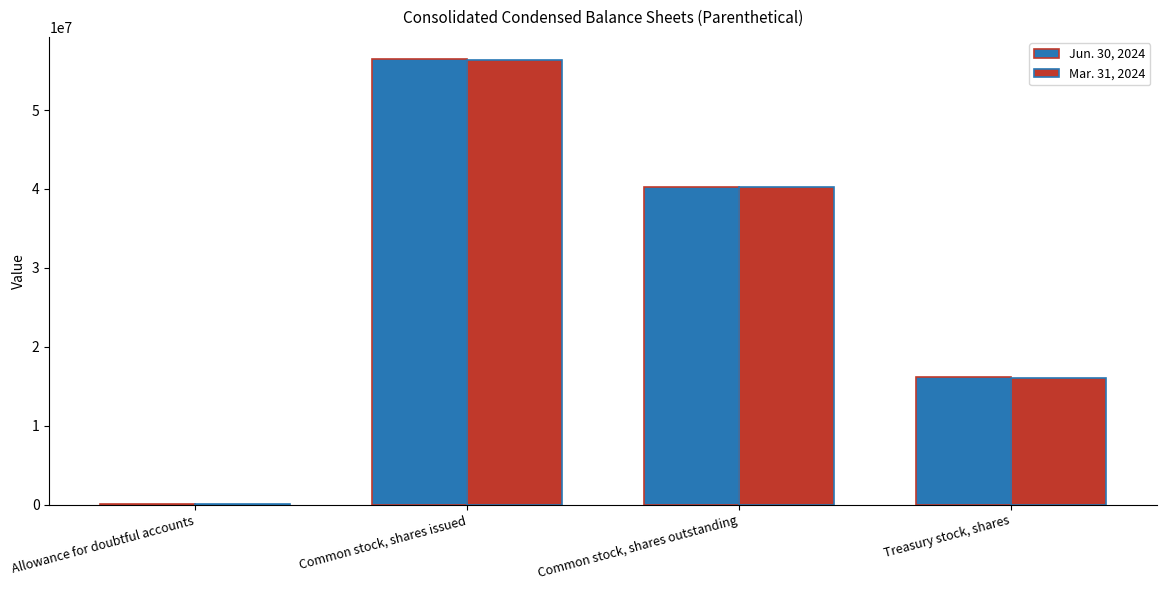

How many data points does each series have?

4